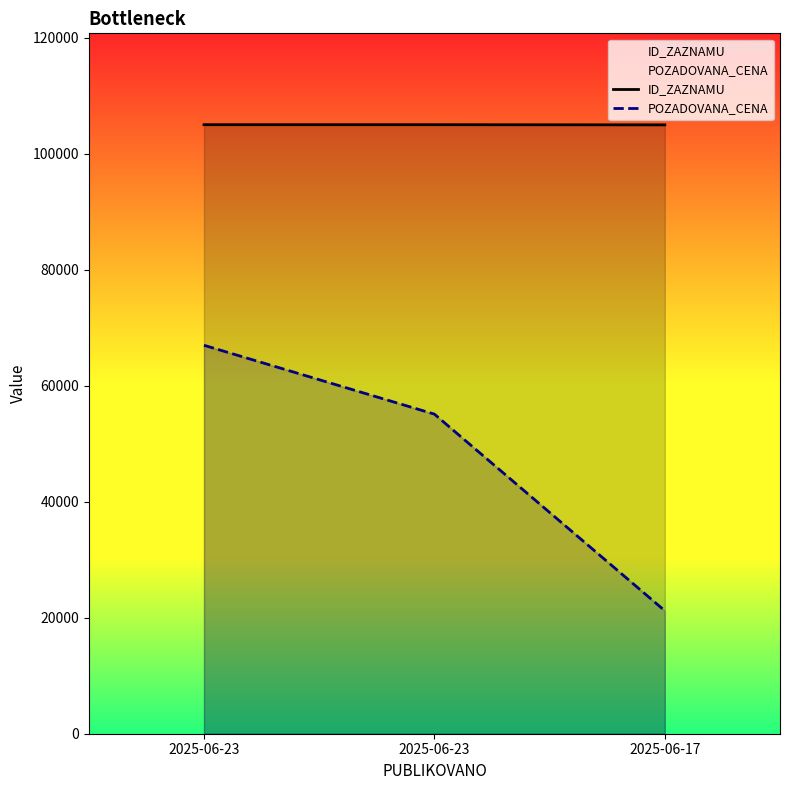

Which series has the largest range (max minus min)?

POZADOVANA_CENA